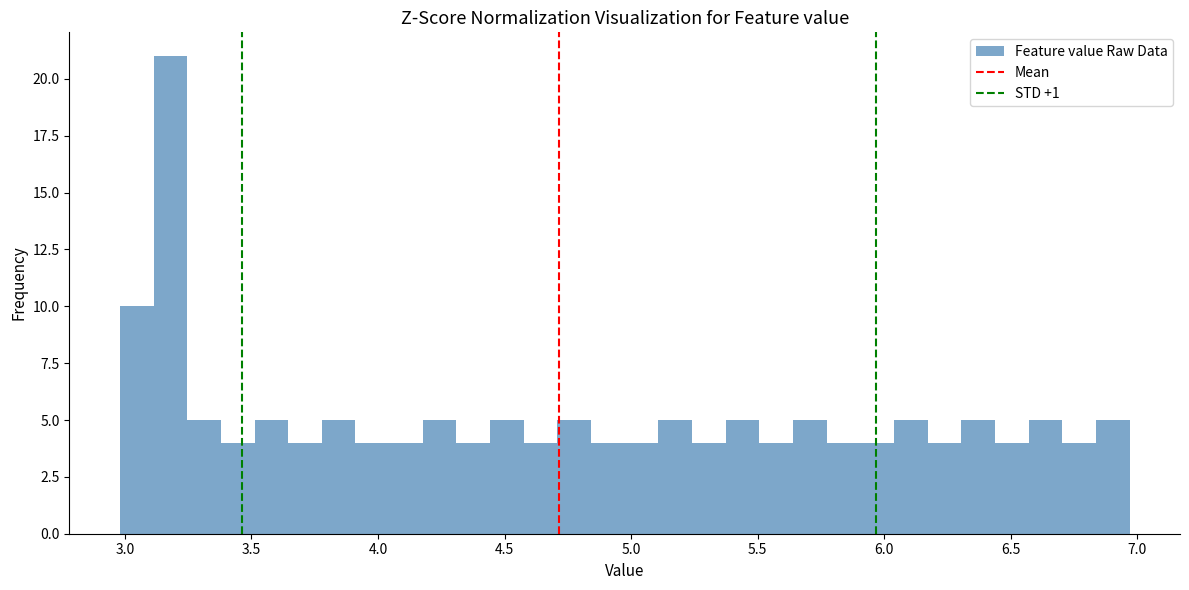

Read against the x-axis, roughly where is the centre of the tallest bar?

3.20